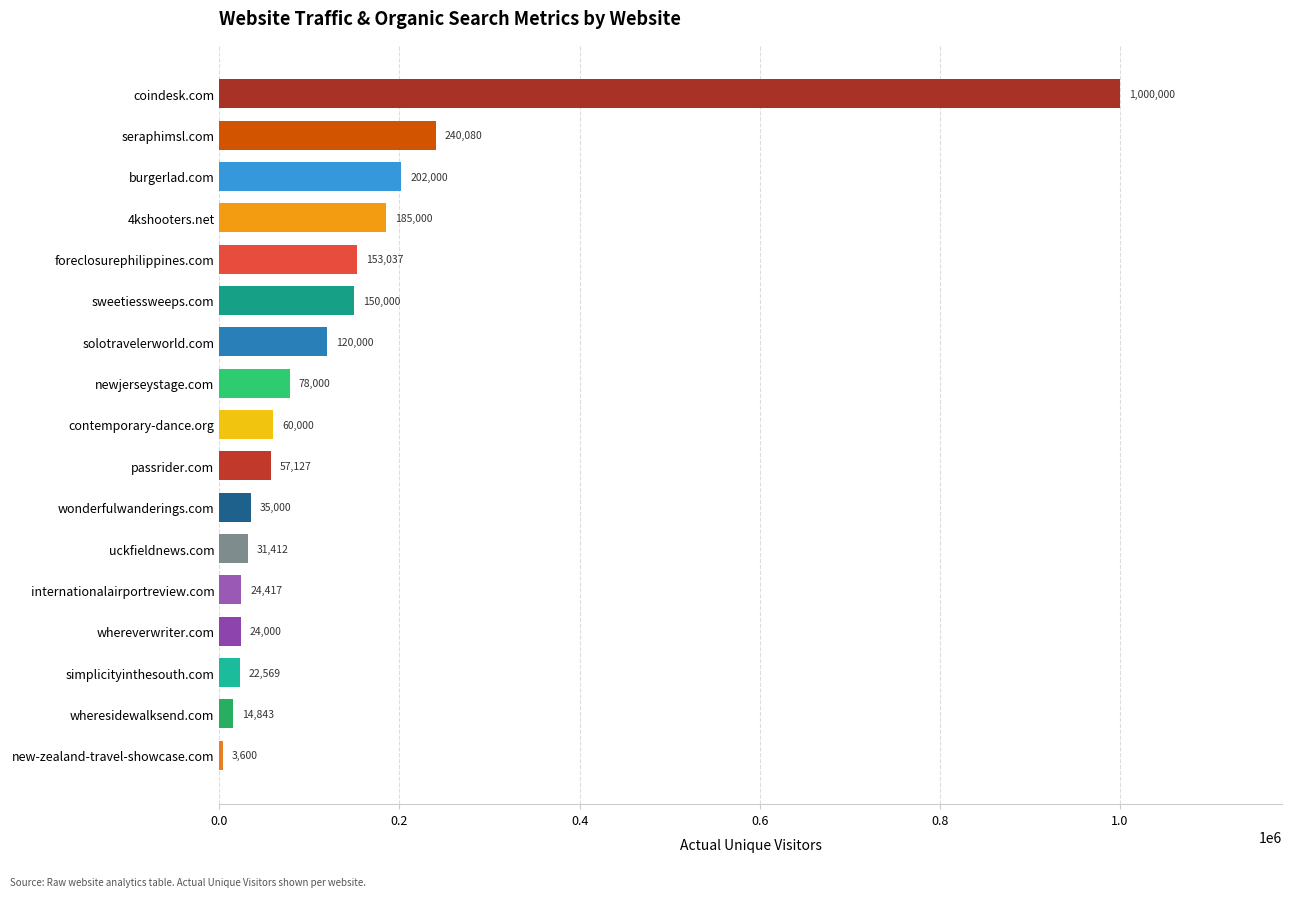

How many data points does each series have?

17